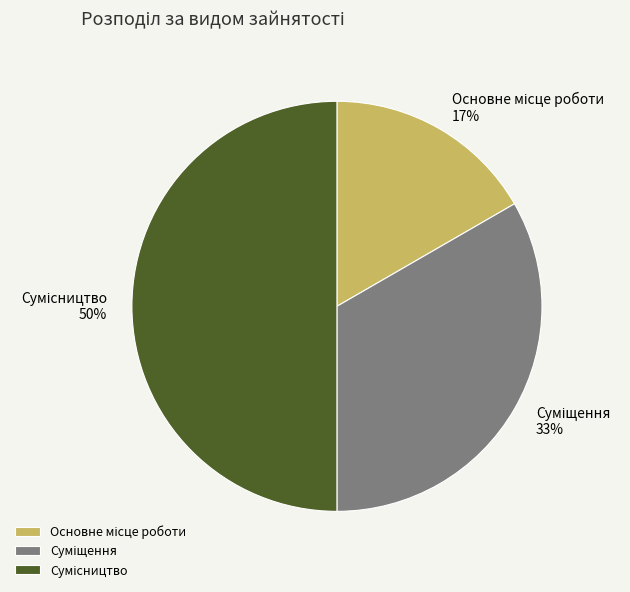

To the nearest percent, what is the average slice percentage?

33%